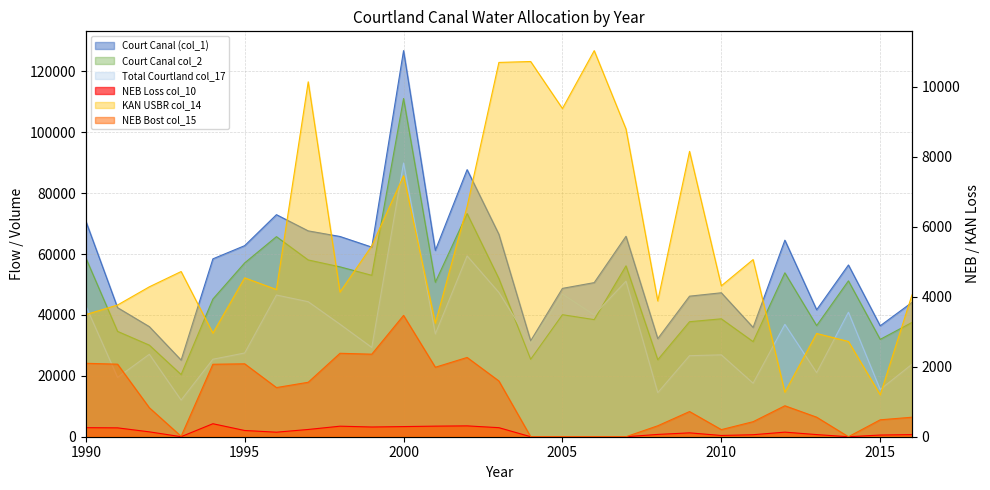

What is the sum of all NEB Bost col_15 values?

30308.6